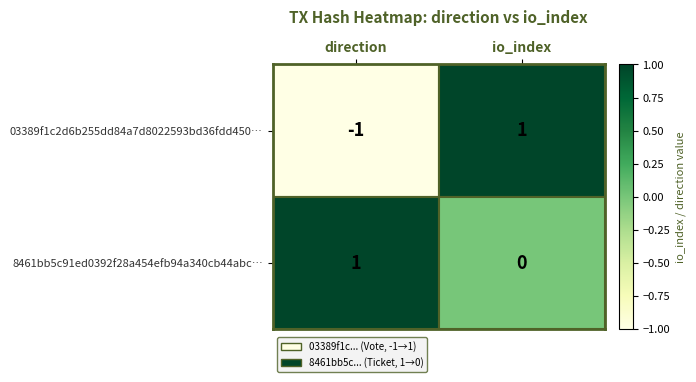

At which label is 03389f1c2d6b255dd84a7d8022593bd36fdd450… closest to 0?

direction